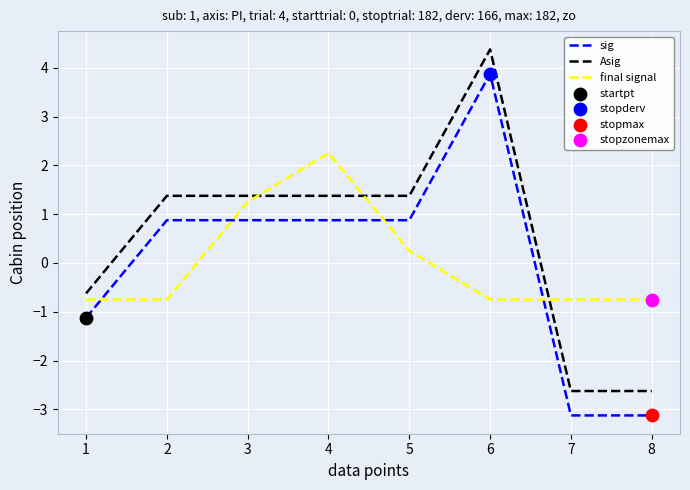

The sig series shows 0.9 at 2. True or false?

True